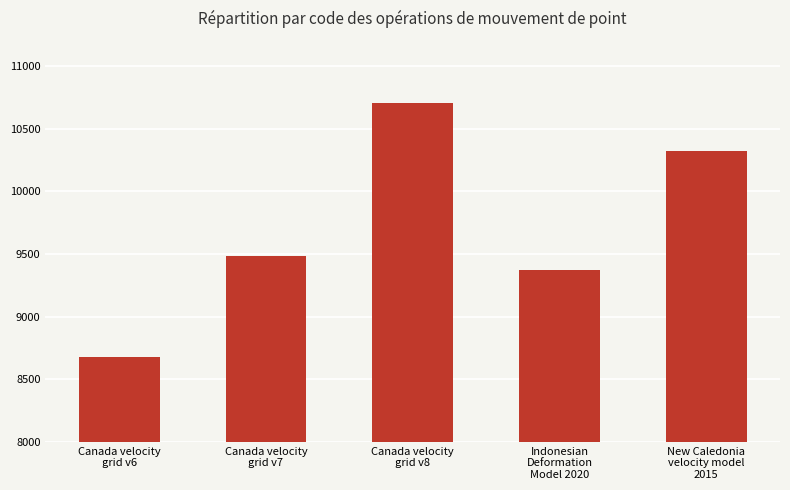

What position from the right is Canada velocity
grid v7?

4